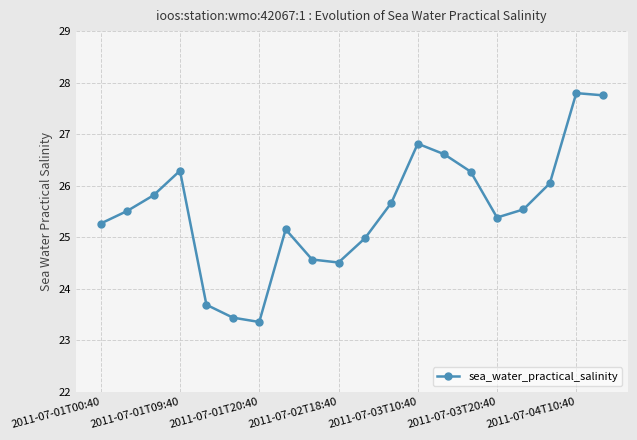

What is the minimum value shown in the chart?

23.4